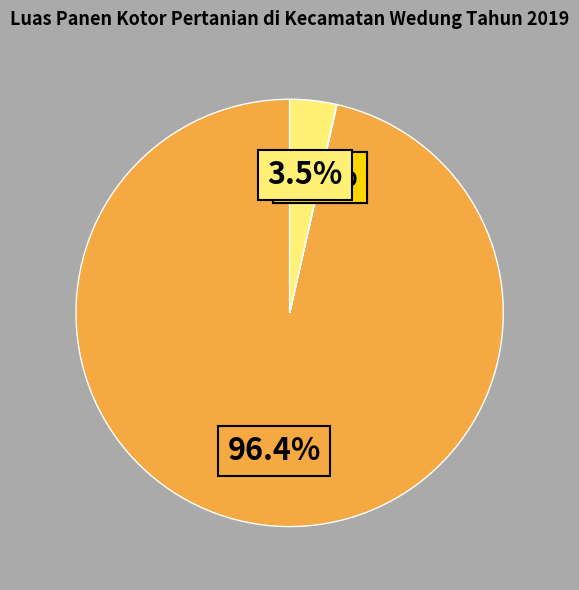

Is there a majority slice in this chart?

Yes